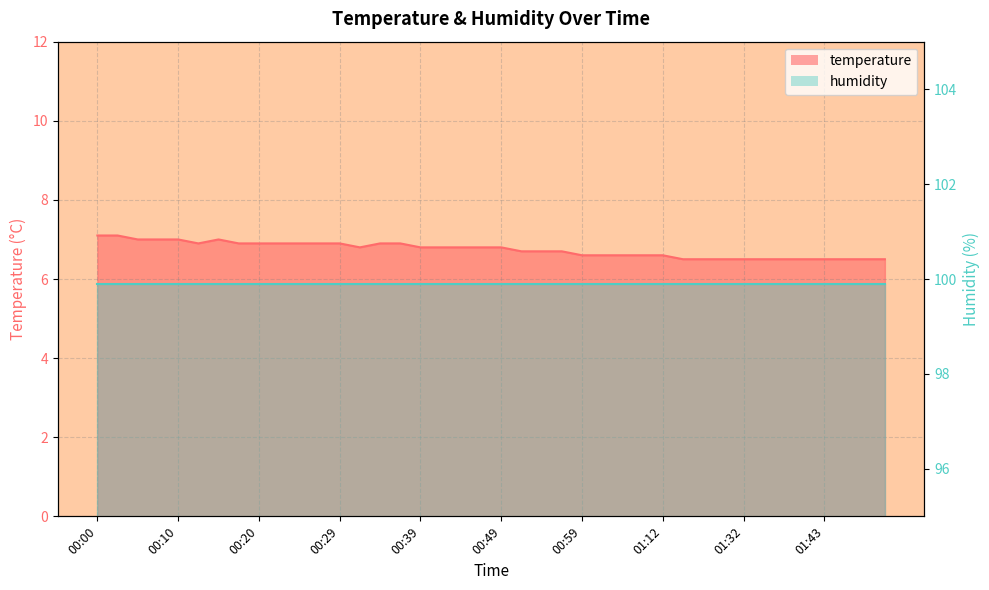

How many values are between 6 and 7?

38